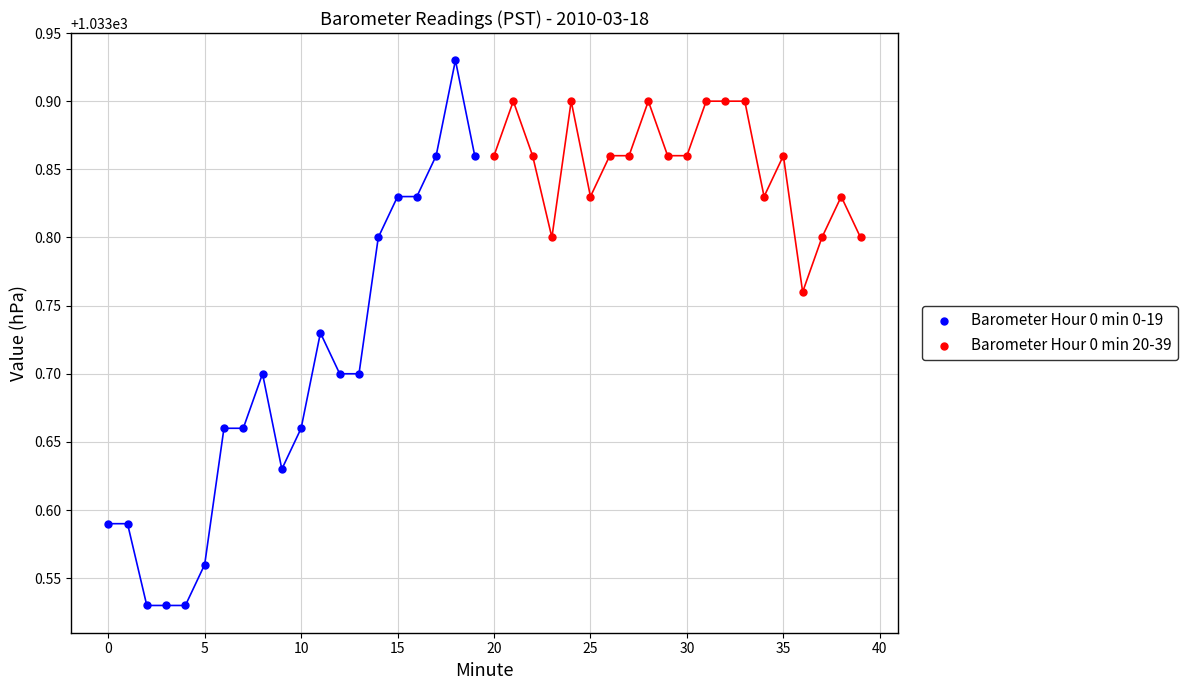

Which series reaches the minimum Y coordinate?

Barometer Hour 0 min 0-19